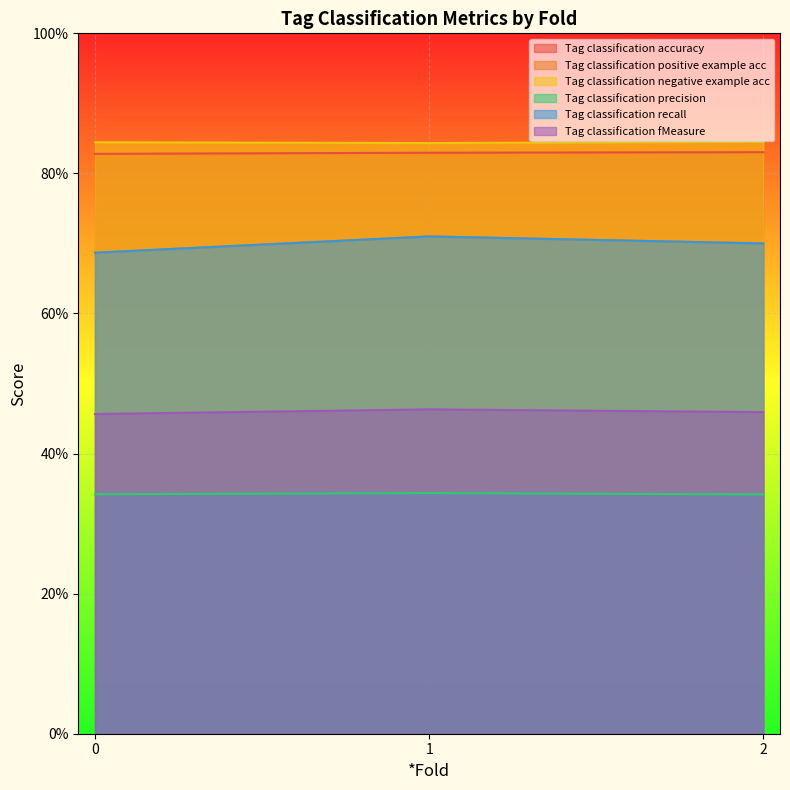

At which category is the sum across all series the highest?

1